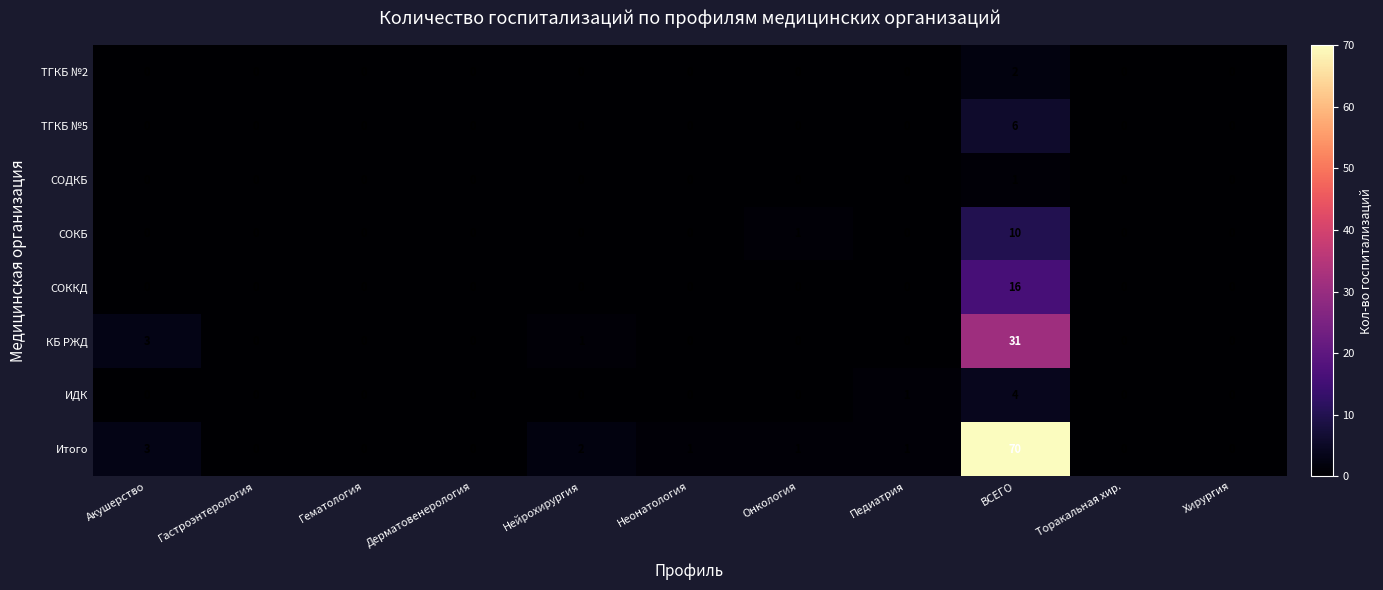

Which series has the widest spread of values?

Итого